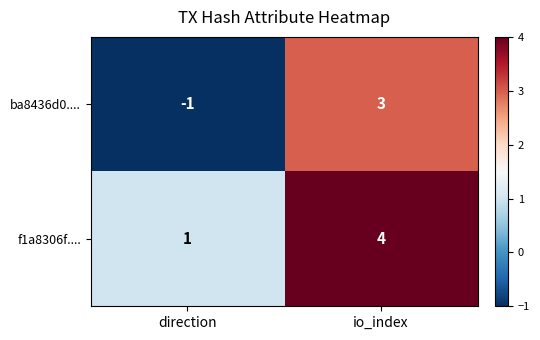

True or false: f1a8306f.... has a value of 2 at io_index.

False